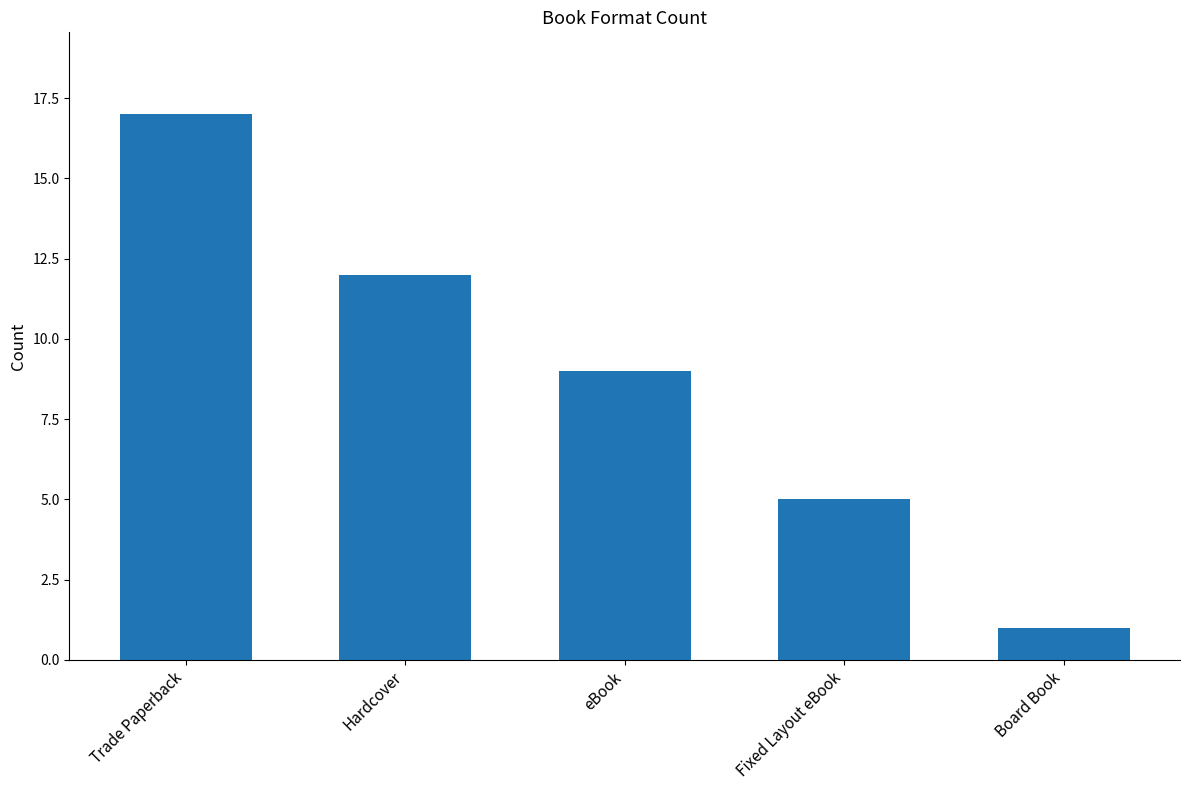

Is it true that the value at Hardcover is 12?

True